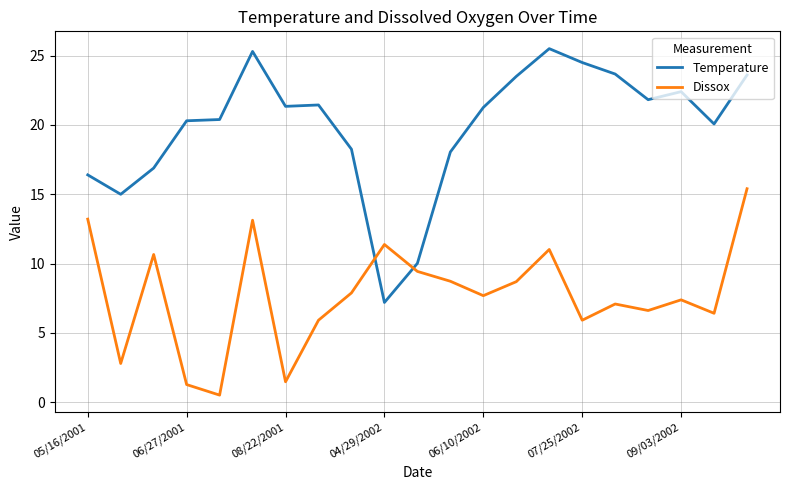

At how many categories does at least one series exceed 13?

19